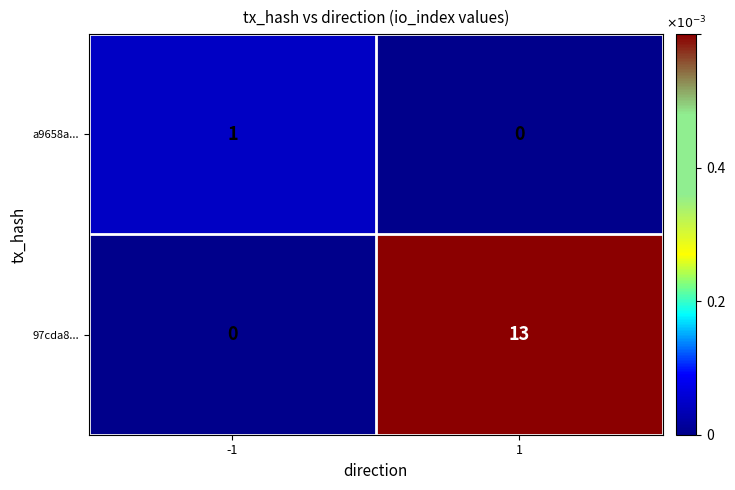

True or false: 97cda8... has a value of 13 at 1.

True